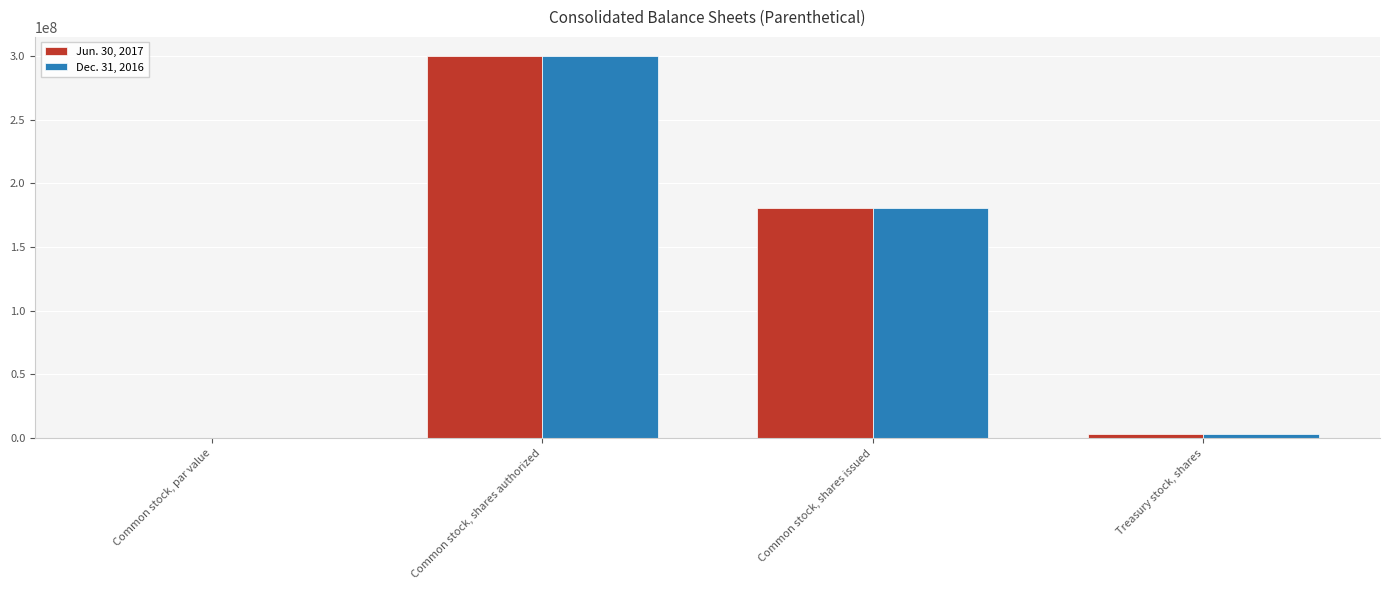

What is the total value across all series at Common stock, shares authorized?

600000000.0